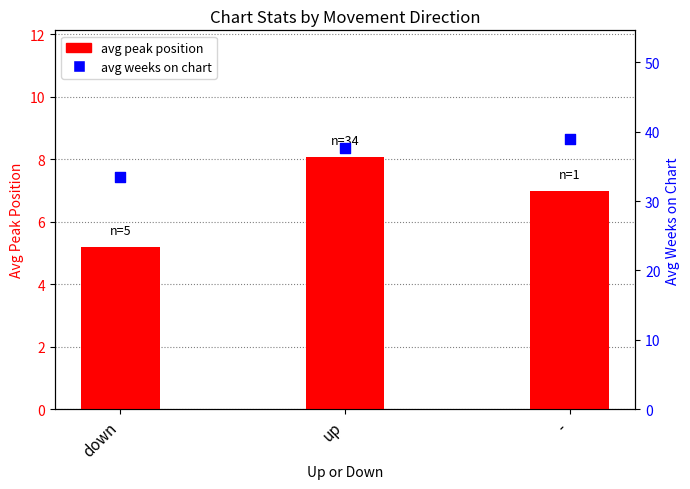

Is the value of avg weeks on chart at - greater than the value of avg peak position at -?

Yes